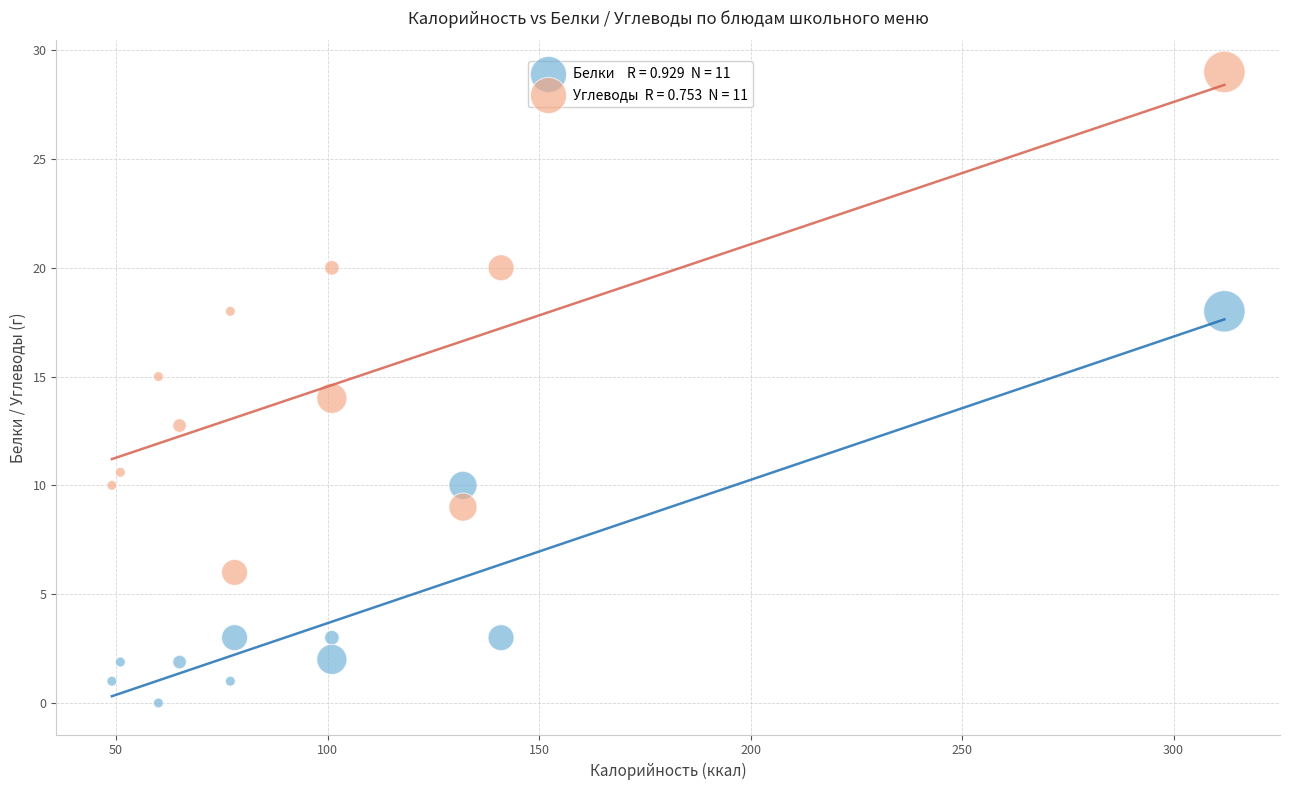

Across all data points, what is the range of X values (max minus min)?

263.0